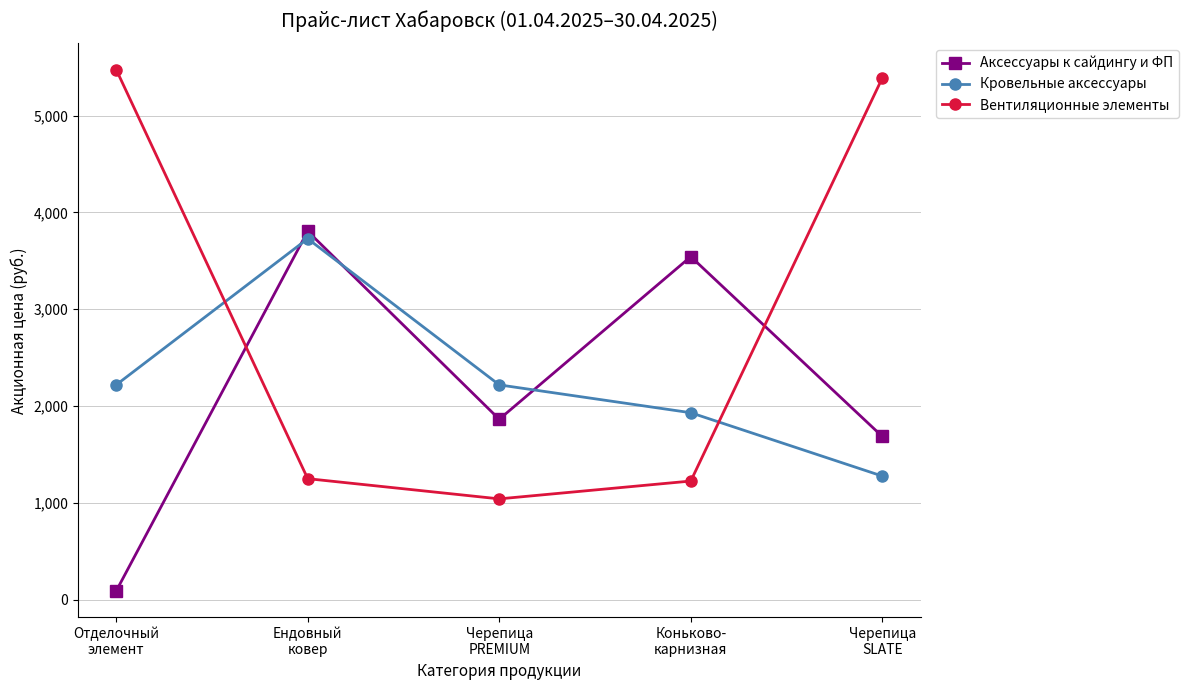

What is the maximum value shown in the chart?

5476.2